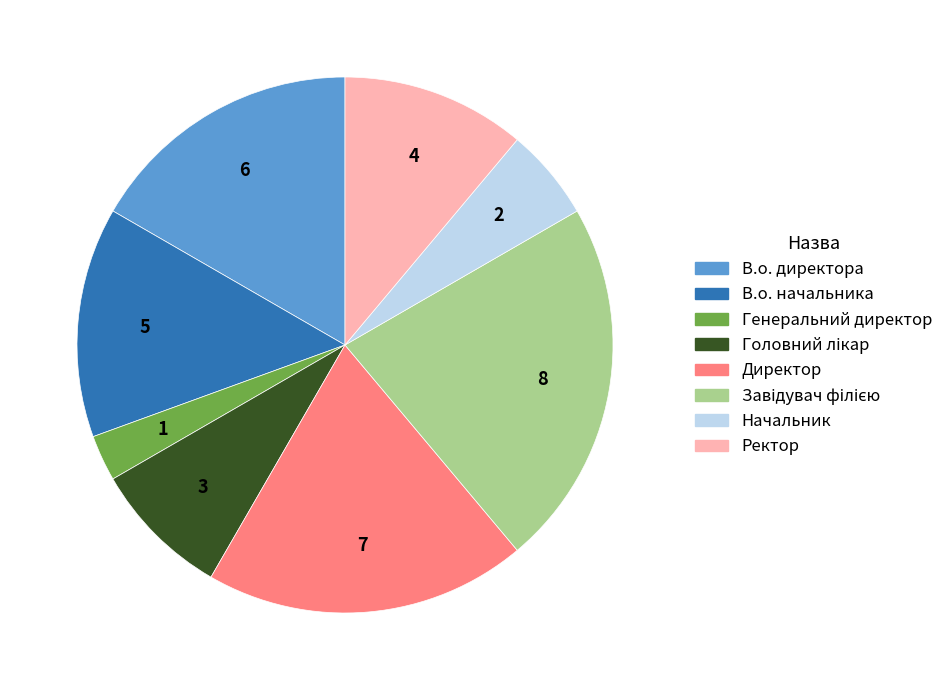

Is there a majority slice in this chart?

No